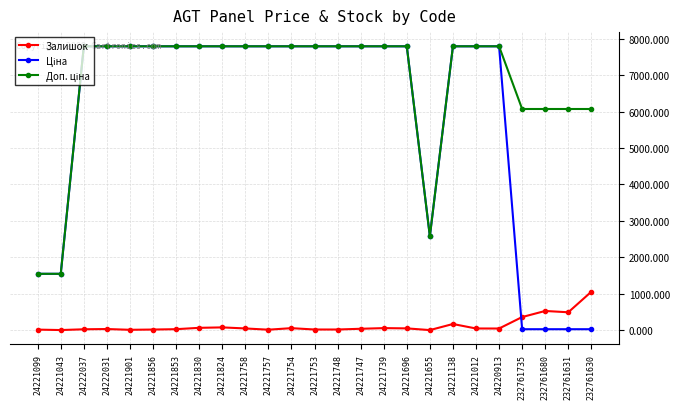

Count the number of categories in the chart.

25